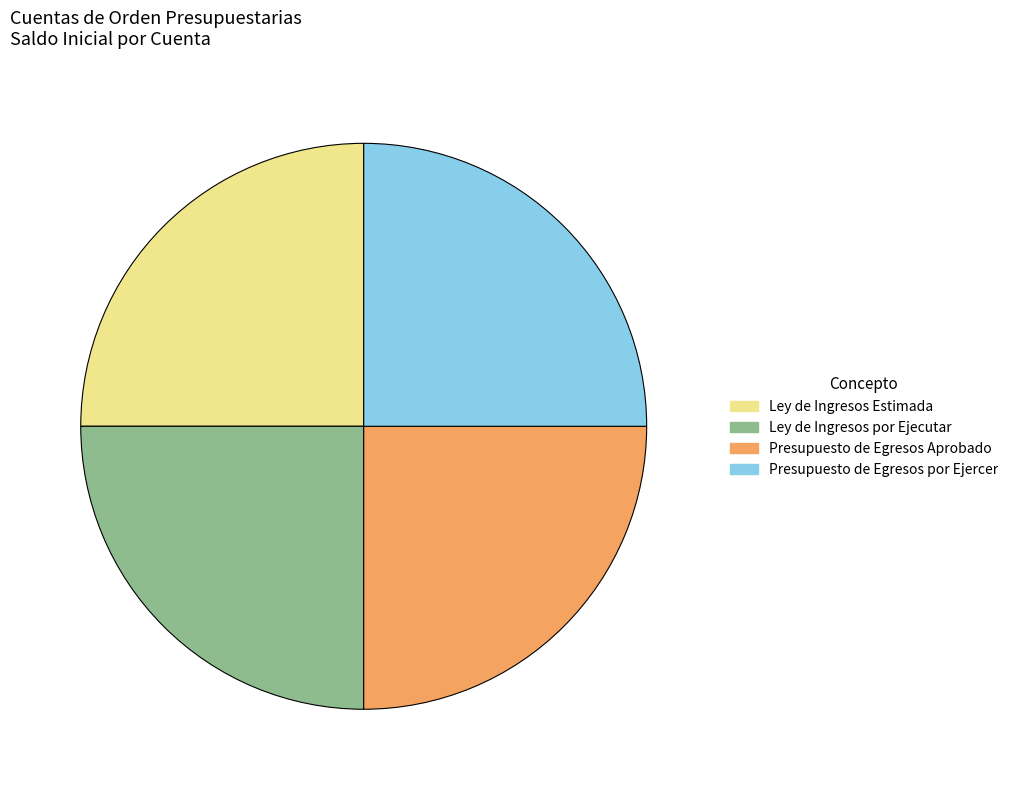

Is Presupuesto de Egresos por Ejercer the majority of the pie?

No